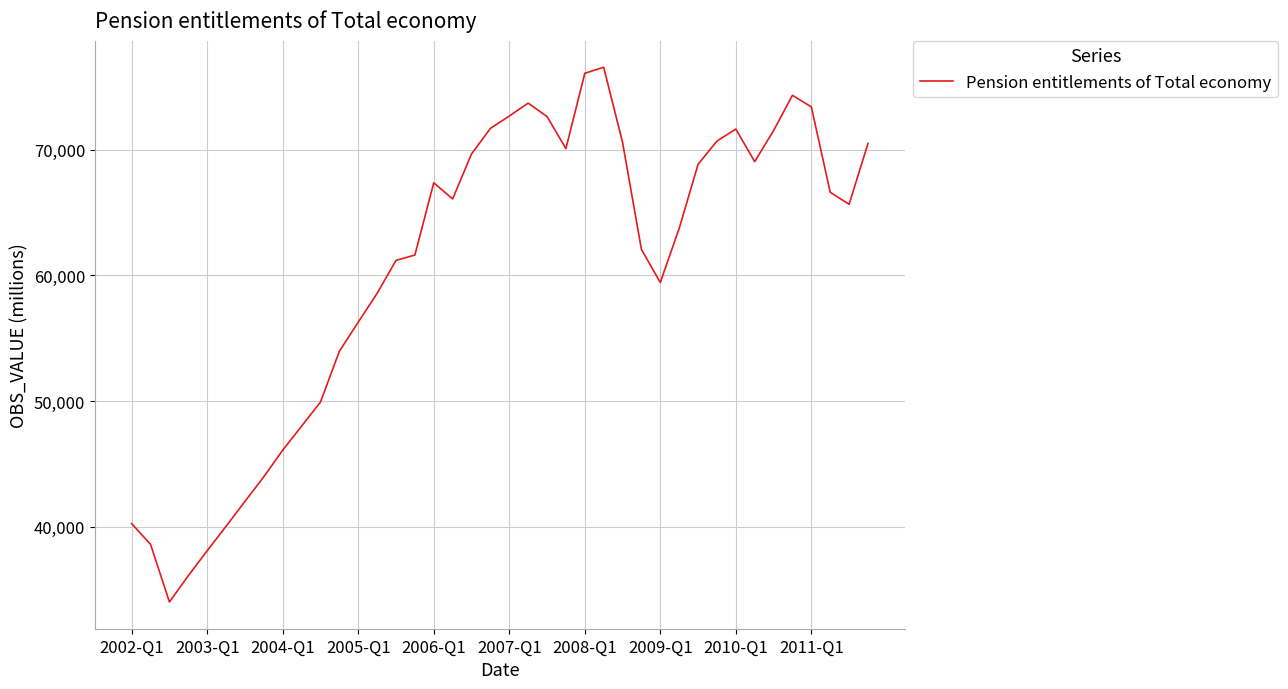

What is the difference between the second highest and second lowest values?

39971